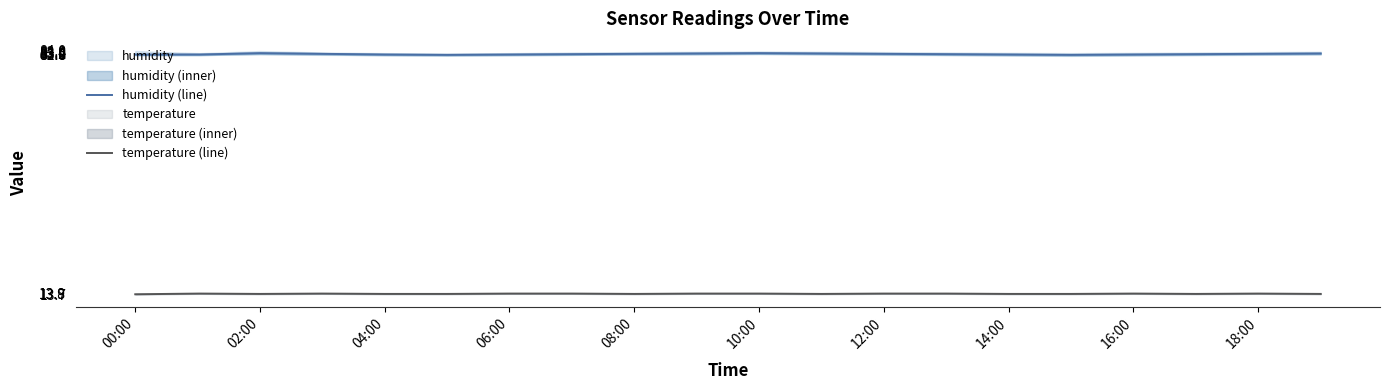

In temperature_line, how many points are lower than both neighbors (excluding endpoints)?

4